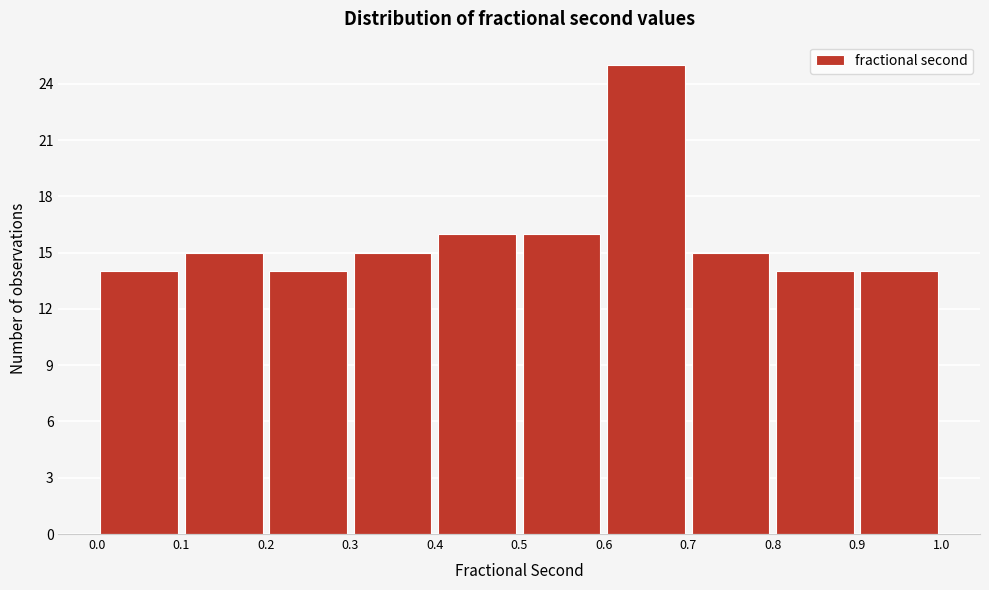

Reading left to right, transcribe this chart: for each bar, give the range it covers on the x-axis and its height. The values are not printed on the chart, so give them approximately, as read against the axis.

0.0 to 0.1: 14
0.1 to 0.2: 15
0.2 to 0.3: 14
0.3 to 0.4: 15
0.4 to 0.5: 16
0.5 to 0.6: 16
0.6 to 0.7: 25
0.7 to 0.8: 15
0.8 to 0.9: 14
0.9 to 1.0: 14